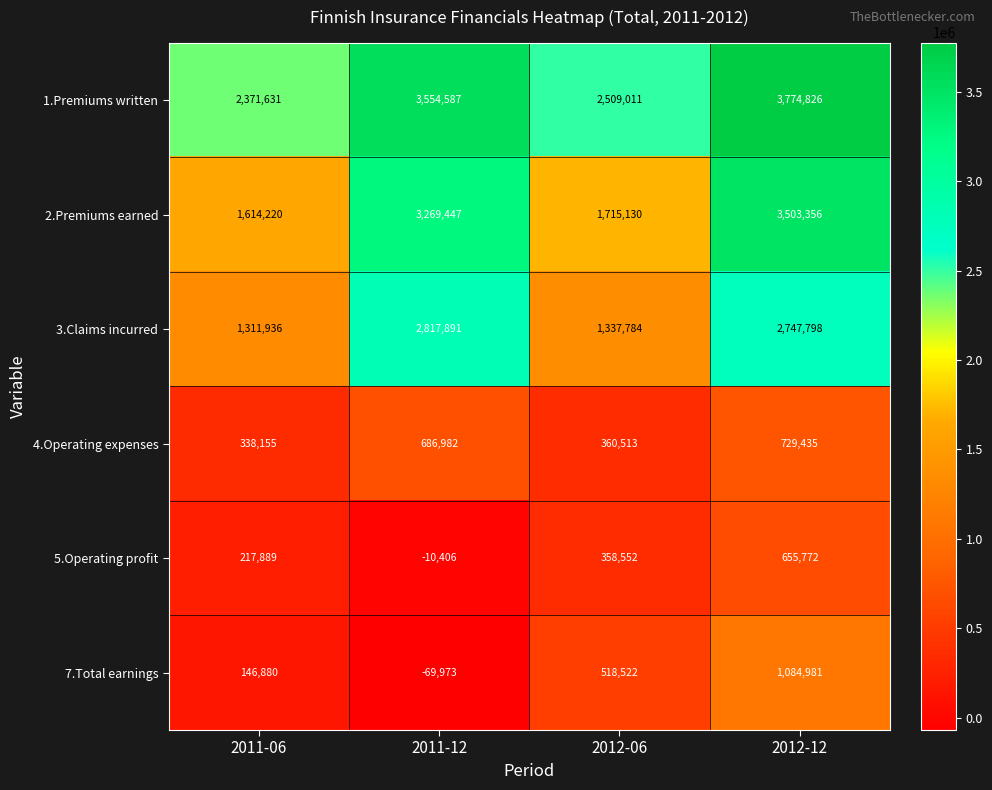

Which label corresponds to the largest value in the chart?

2012-12